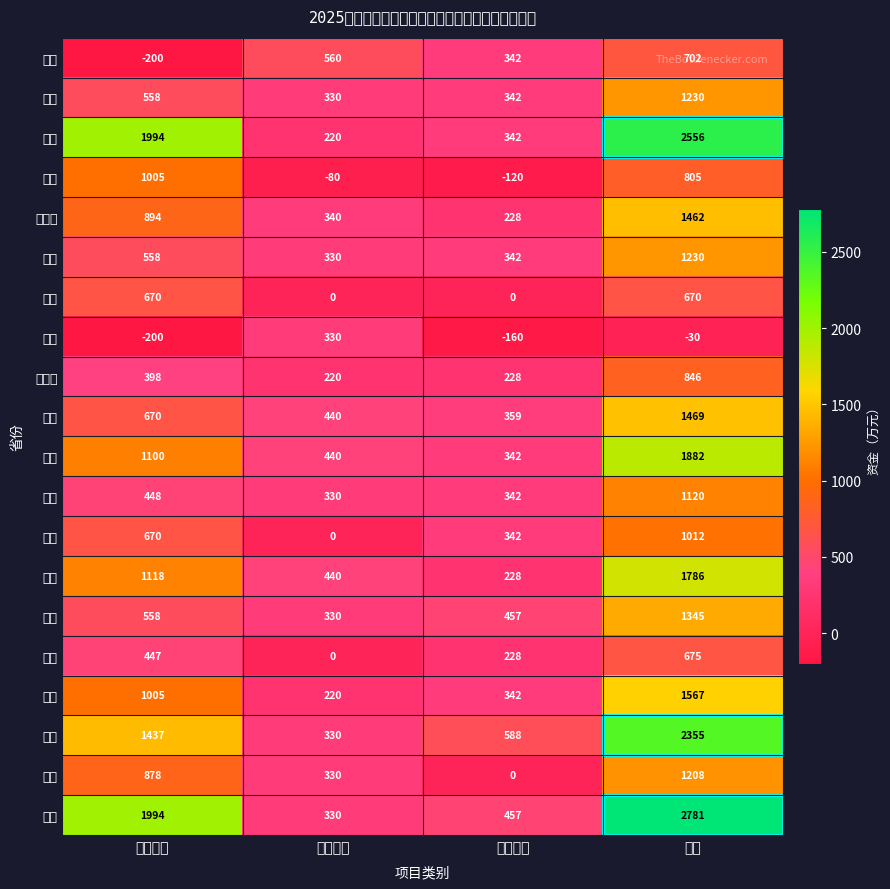

Reading right to left, what are all the values shown in this chart?

北京: 合计=702	困境儿童=342	精神康复=560	养老服务=-200
天津: 合计=1230	困境儿童=342	精神康复=330	养老服务=558
河北: 合计=2556	困境儿童=342	精神康复=220	养老服务=1994
山西: 合计=805	困境儿童=-120	精神康复=-80	养老服务=1005
内蒙古: 合计=1462	困境儿童=228	精神康复=340	养老服务=894
辽宁: 合计=1230	困境儿童=342	精神康复=330	养老服务=558
大连: 合计=670	困境儿童=0	精神康复=0	养老服务=670
吉林: 合计=-30	困境儿童=-160	精神康复=330	养老服务=-200
黑龙江: 合计=846	困境儿童=228	精神康复=220	养老服务=398
上海: 合计=1469	困境儿童=359	精神康复=440	养老服务=670
江苏: 合计=1882	困境儿童=342	精神康复=440	养老服务=1100
浙江: 合计=1120	困境儿童=342	精神康复=330	养老服务=448
宁波: 合计=1012	困境儿童=342	精神康复=0	养老服务=670
安徽: 合计=1786	困境儿童=228	精神康复=440	养老服务=1118
福建: 合计=1345	困境儿童=457	精神康复=330	养老服务=558
厦门: 合计=675	困境儿童=228	精神康复=0	养老服务=447
江西: 合计=1567	困境儿童=342	精神康复=220	养老服务=1005
山东: 合计=2355	困境儿童=588	精神康复=330	养老服务=1437
青岛: 合计=1208	困境儿童=0	精神康复=330	养老服务=878
河南: 合计=2781	困境儿童=457	精神康复=330	养老服务=1994